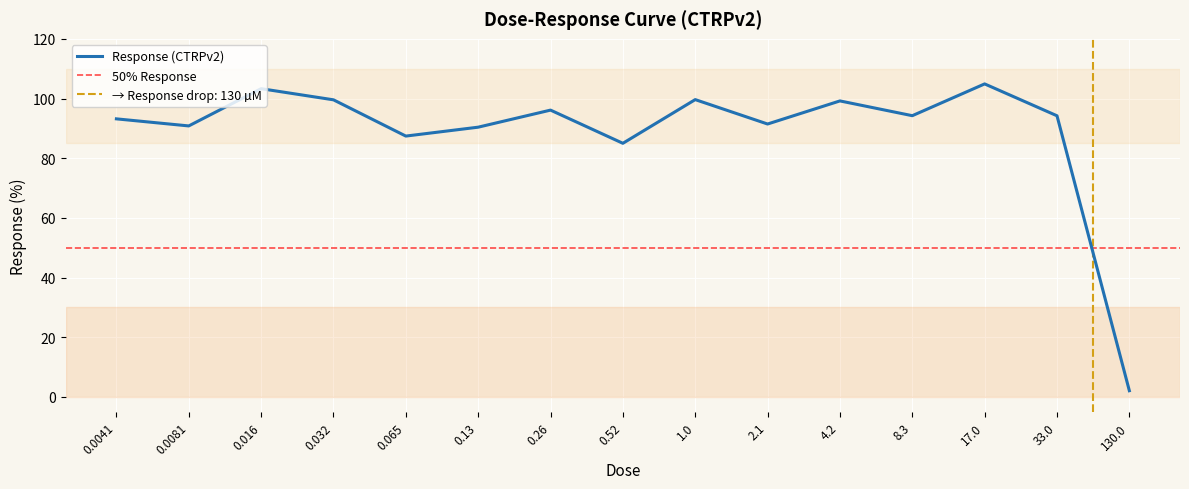

What is the change in value from 0.13 to 4.2?

+8.8